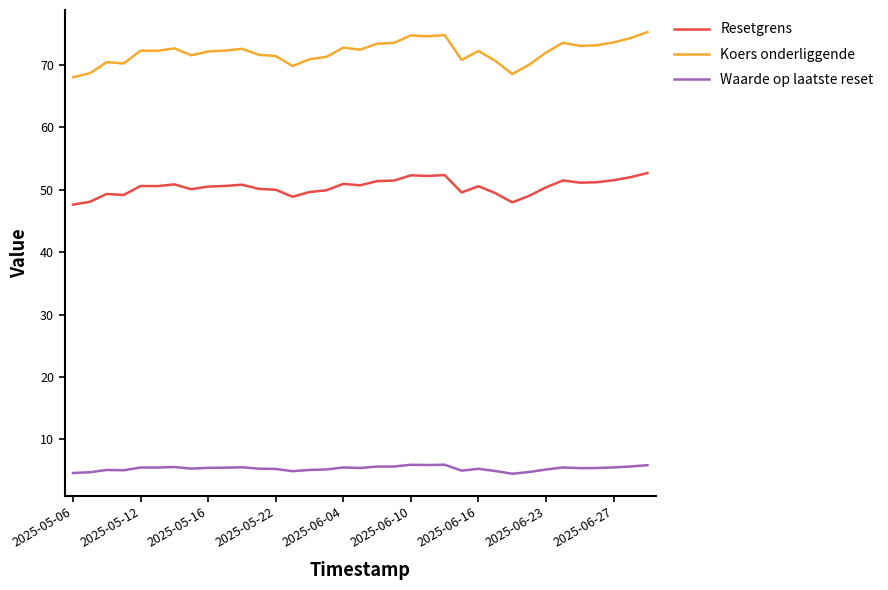

Rank the series by their maximum value, from lowest to highest.

Waarde op laatste reset, Resetgrens, Koers onderliggende